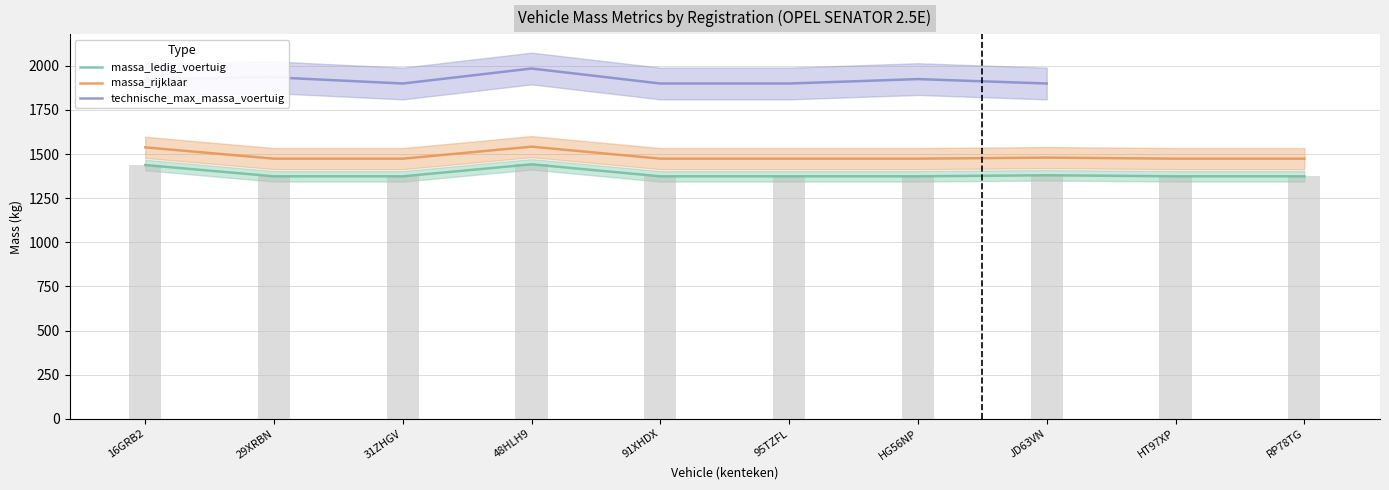

How many technische_max_massa_voertuig values are between 1900 and 1985?

8